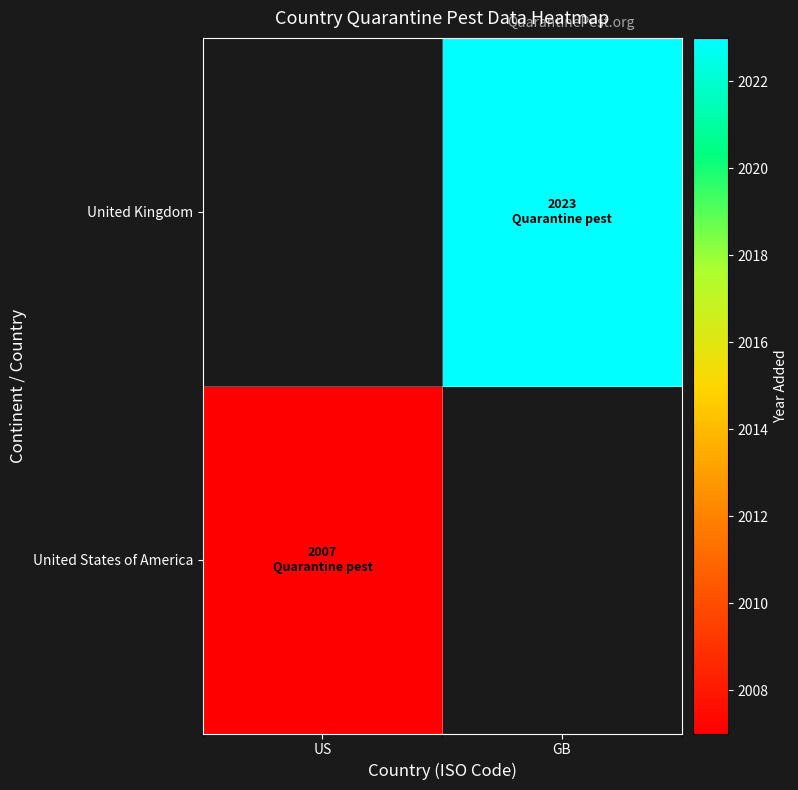

Is the value of United States of America at US greater than the value of United Kingdom at GB?

No